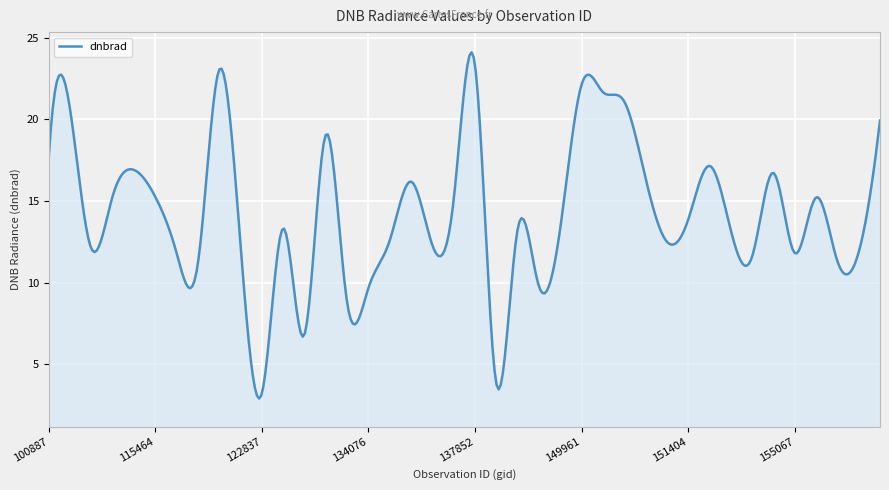

What is the difference between the maximum and minimum values?

21.2